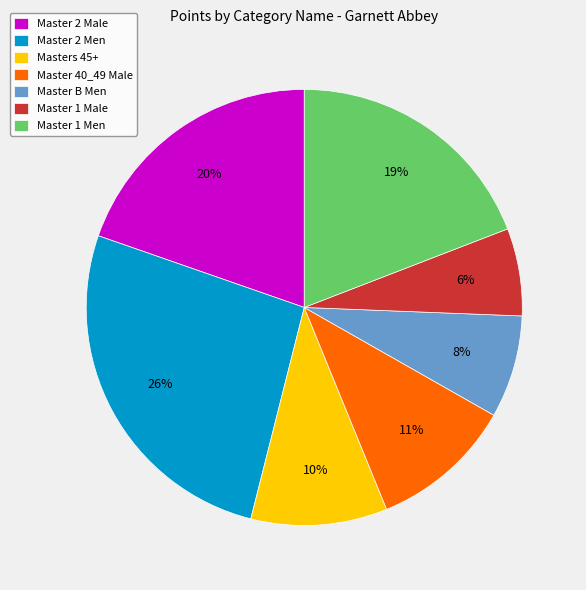

Do Master B Men and Master 40_49 Male together represent more than half of the pie?

No